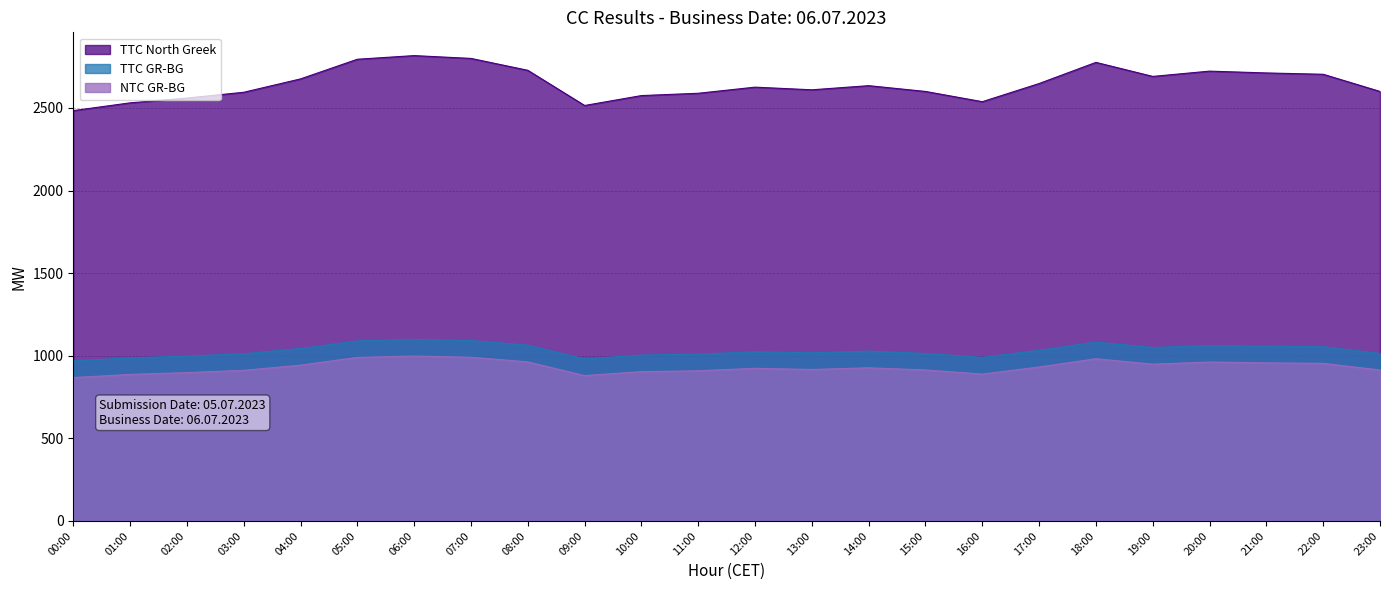

What is the difference between the maximum and second lowest values in the TTC North Greek series?

302